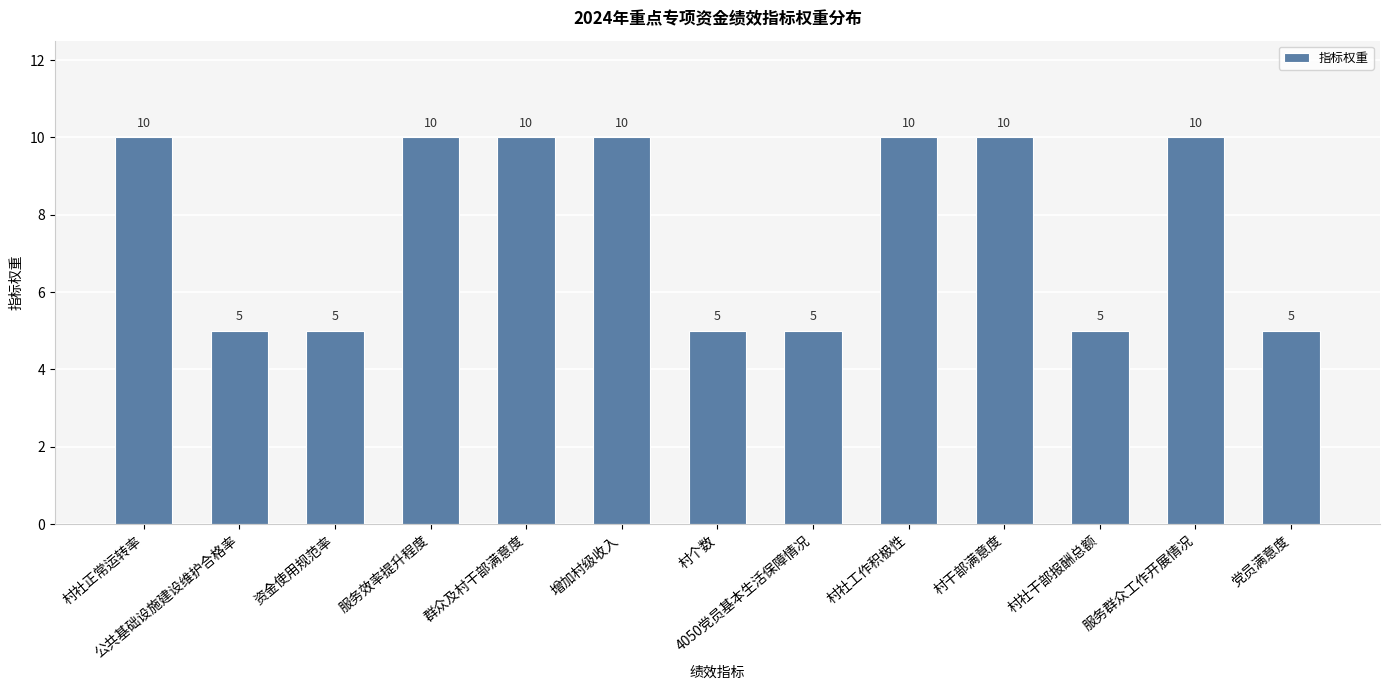

What is the difference between the maximum and minimum values?

5